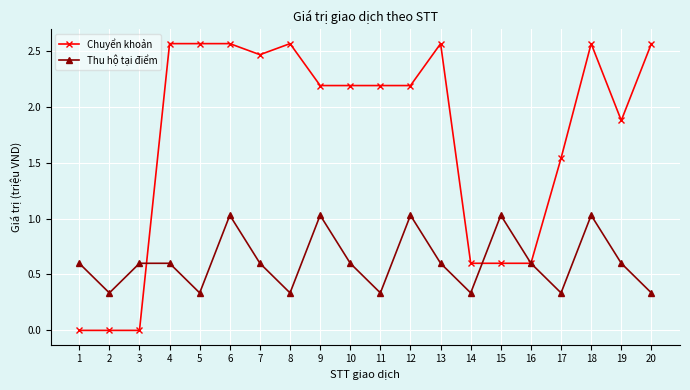

What are all the series names shown in the legend?

Chuyển khoản, Thu hộ tại điểm